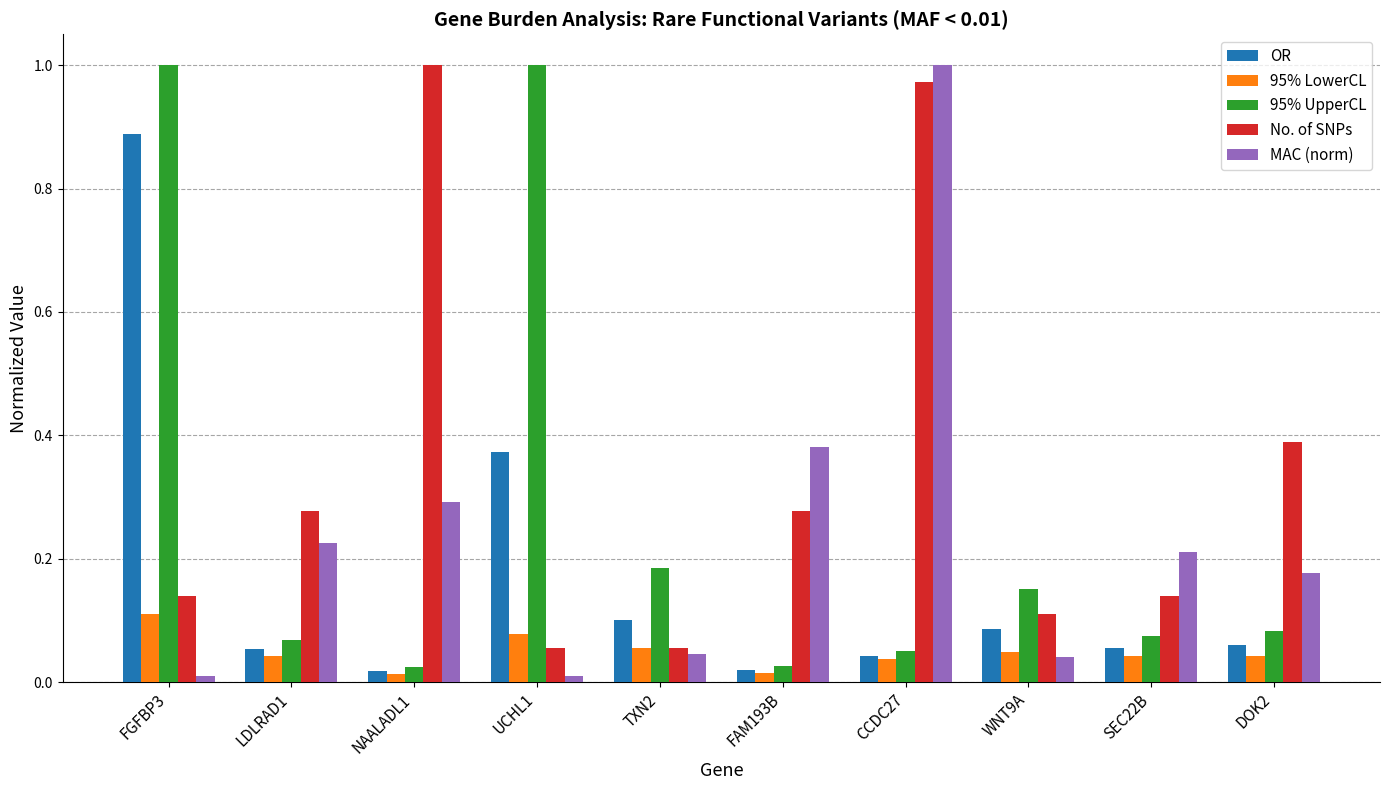

Between WNT9A and SEC22B, which series saw the biggest shift?

MAC (norm)